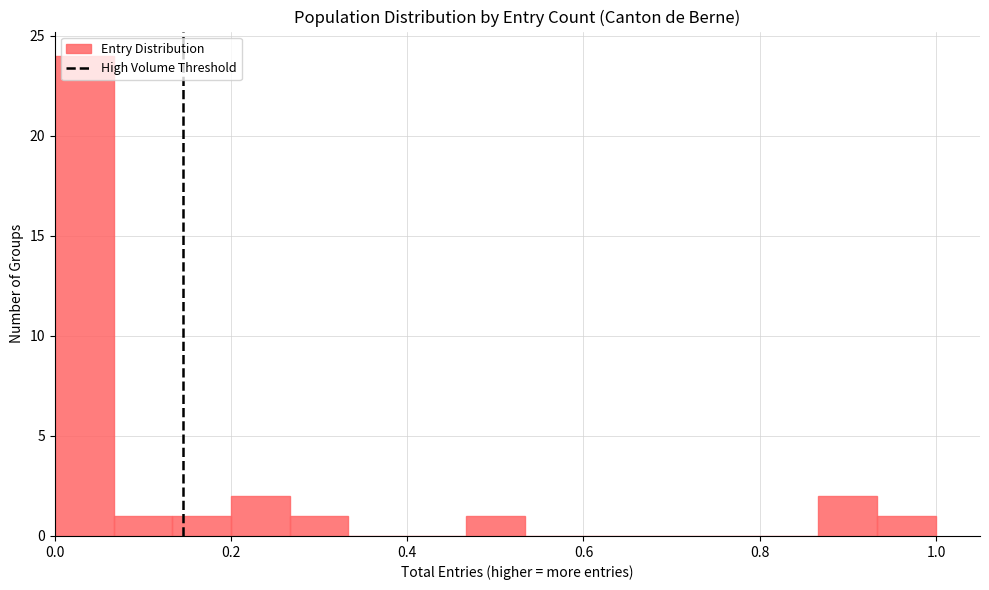

Around what value on the x-axis is the tallest bar? Give the approximate position of its centre, as read against the axis.

0.04